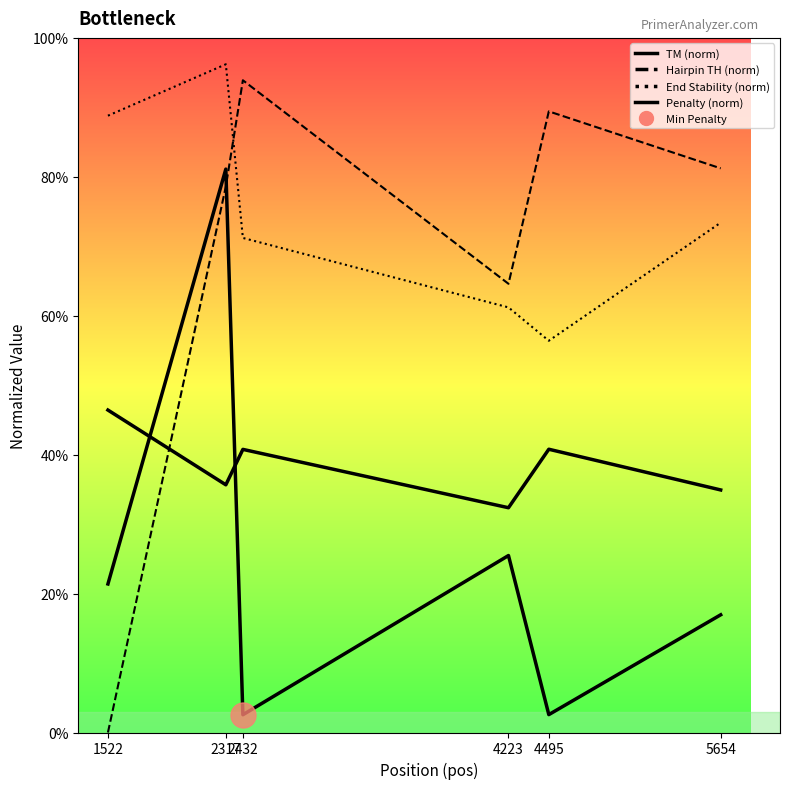

How many series are shown in this chart?

4